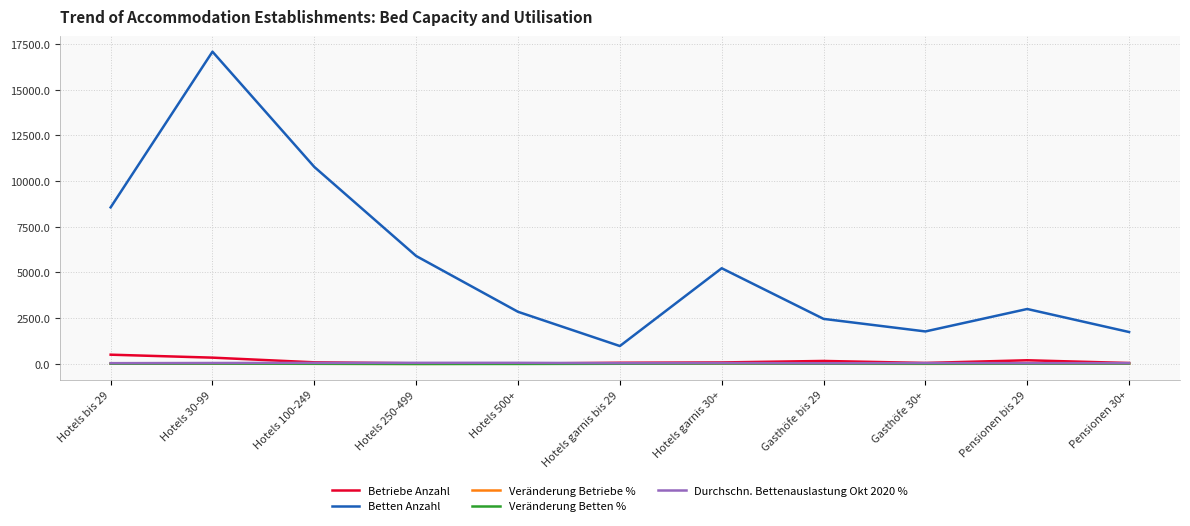

What position from the left is Hotels 500+?

5